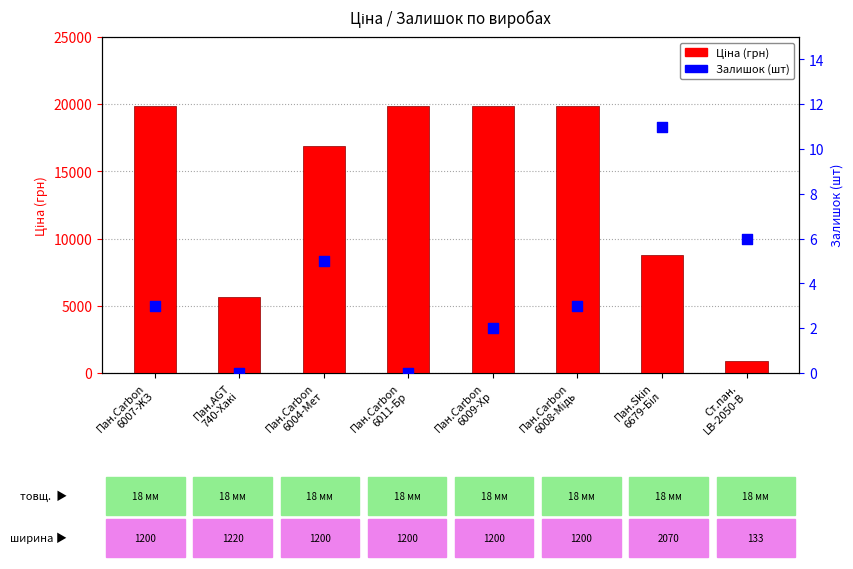

At how many categories does at least one series exceed 3320?

7